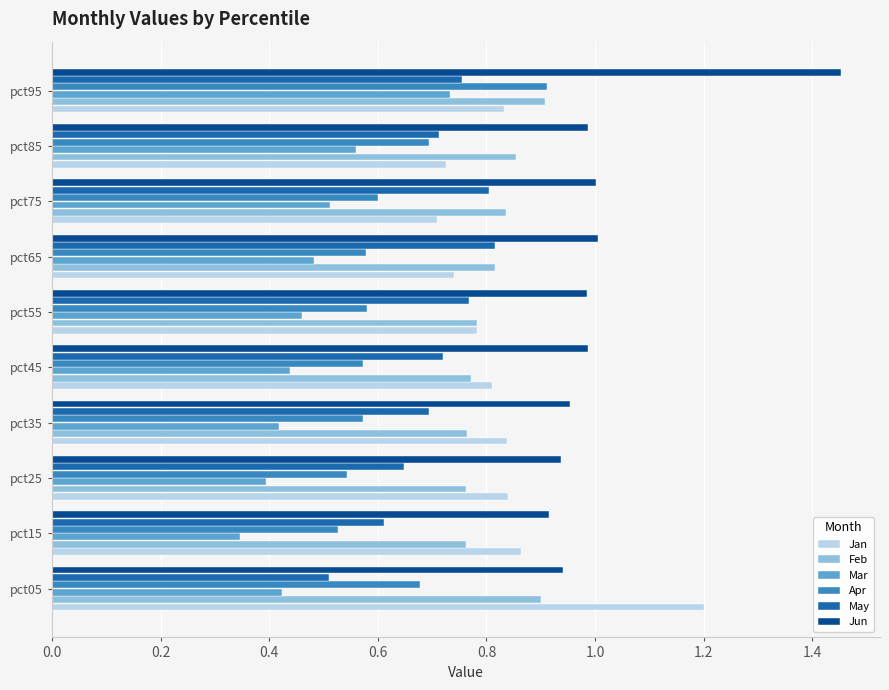

What is the sum of the Mar values at pct95 and pct55?

1.2